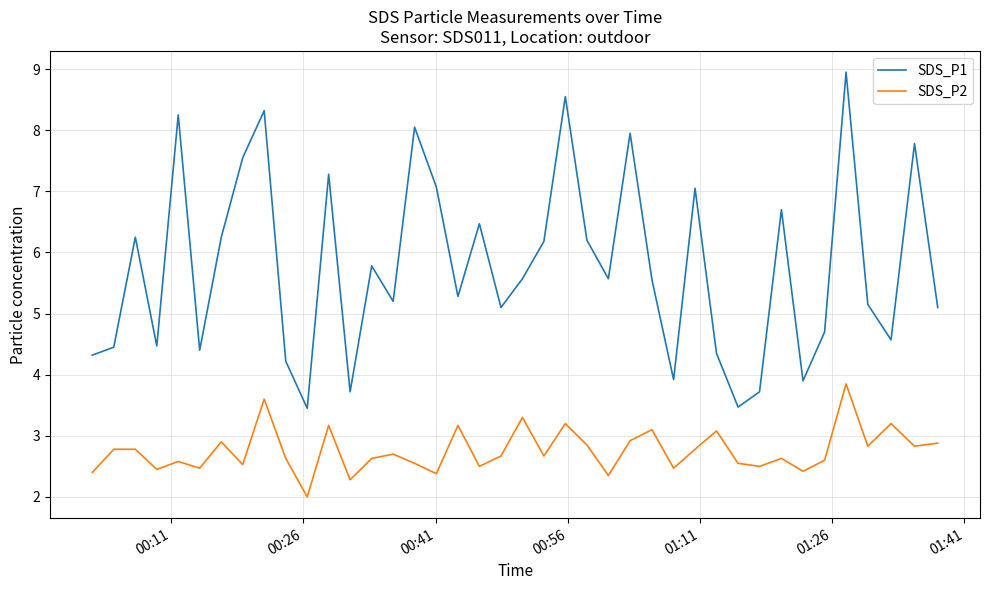

What are all the series names shown in the legend?

SDS_P1, SDS_P2